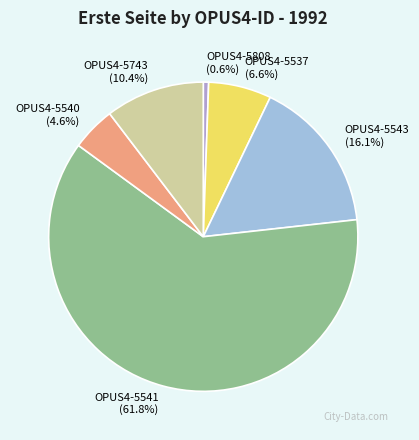

Rank the categories by value from highest to lowest.

OPUS4-5541, OPUS4-5543, OPUS4-5743, OPUS4-5537, OPUS4-5540, OPUS4-5808